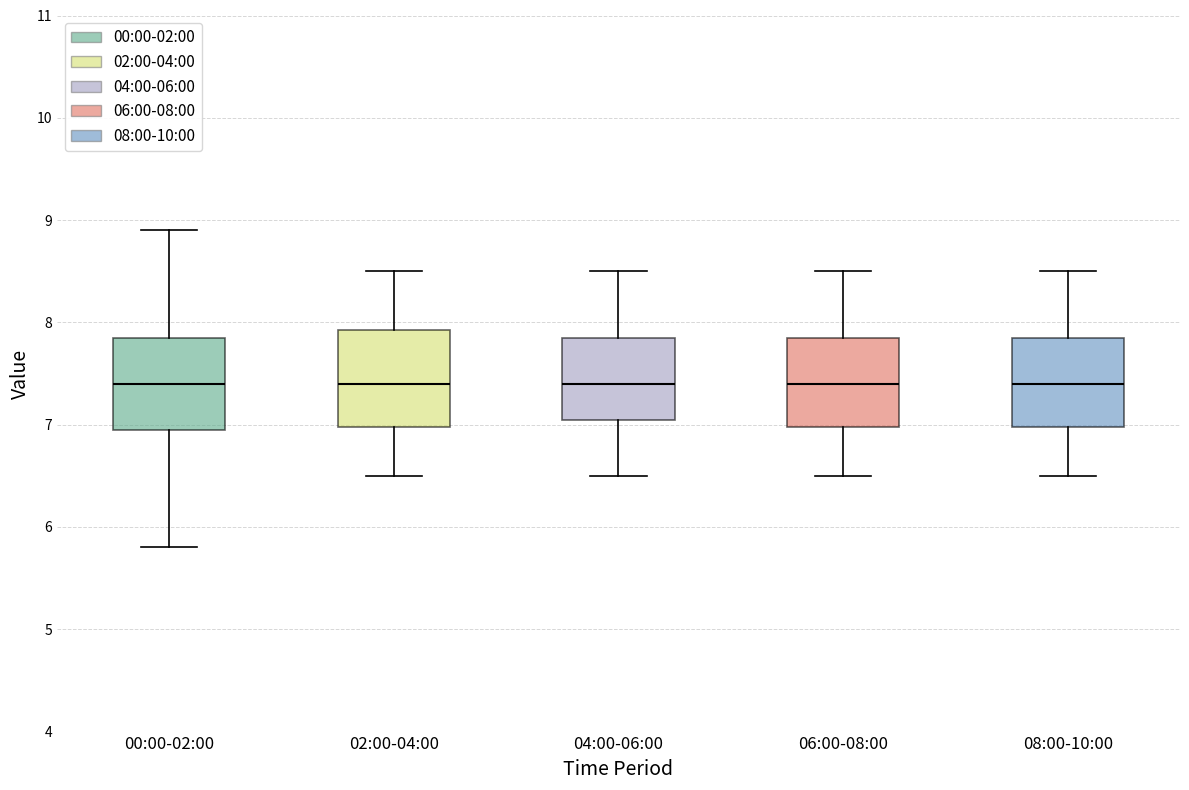

Where does the upper whisker of the box for 08:00-10:00 end on the y-axis? The values are not printed on the chart, so give them approximately, as read against the axis.

8.5